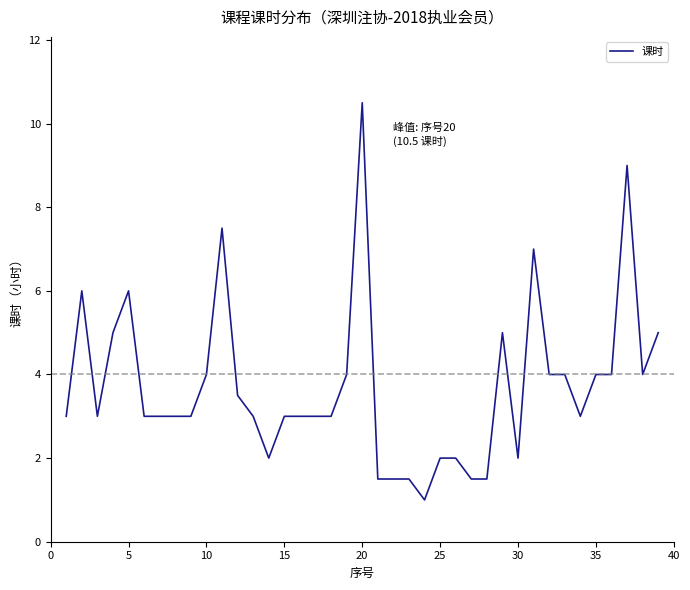

What is the minimum value shown in the chart?

1.0